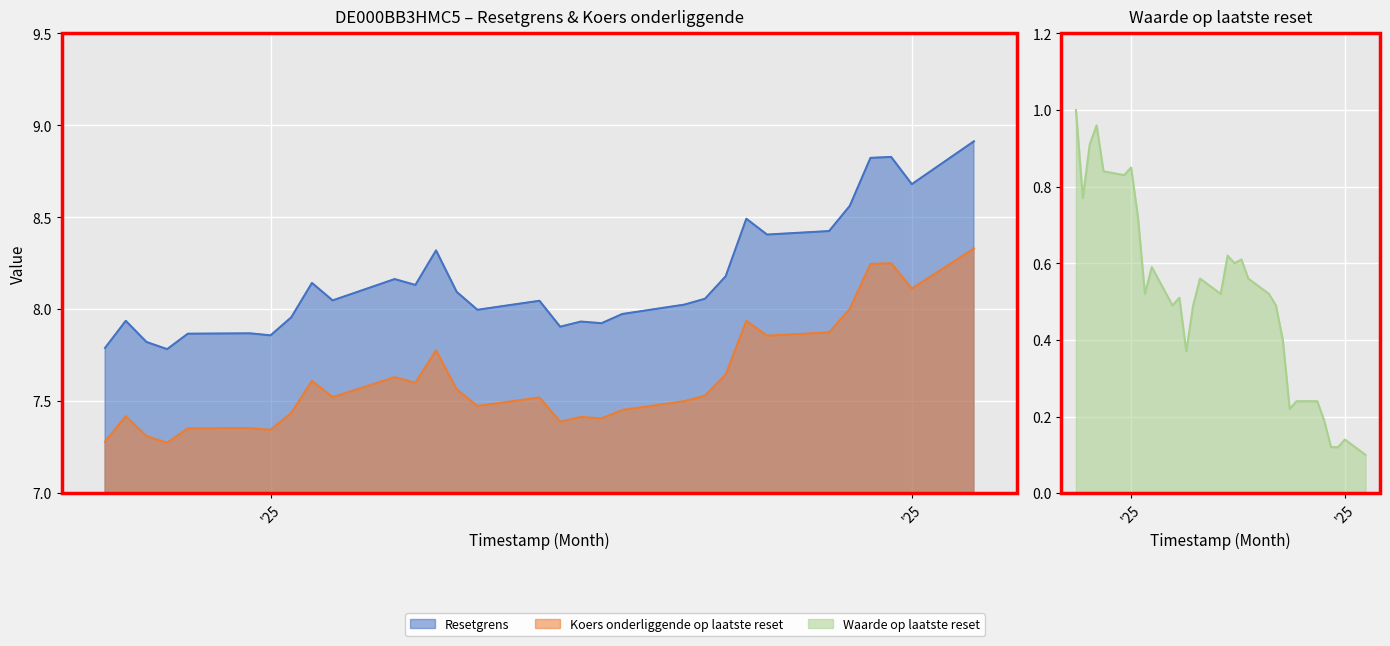

What position from the right is 2025-07-31?

29